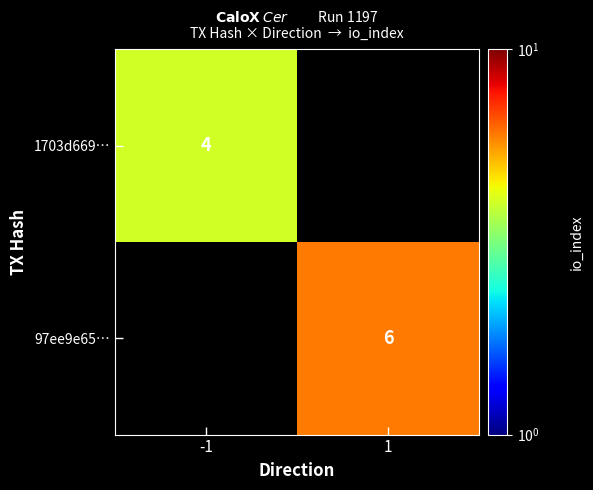

Is the value of 97ee9e65… at 1 greater than the value of 1703d669… at -1?

Yes